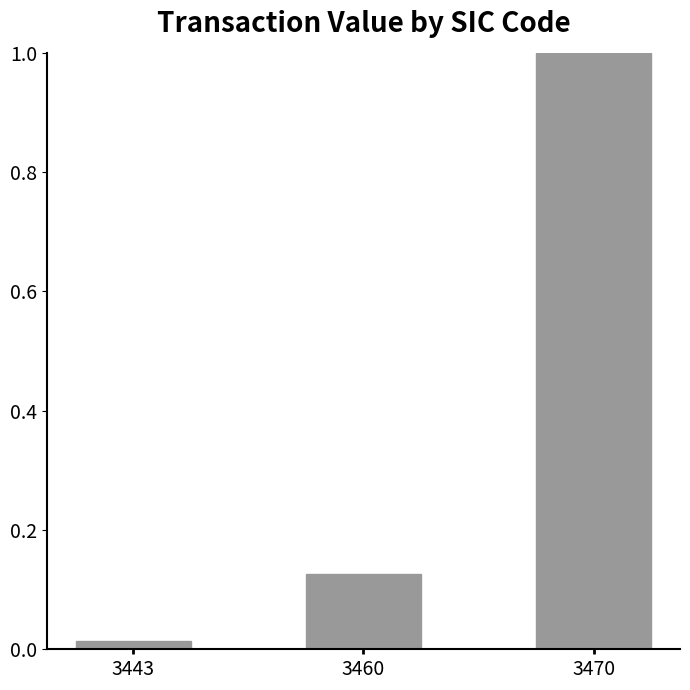

Does the chart contain any negative values?

No